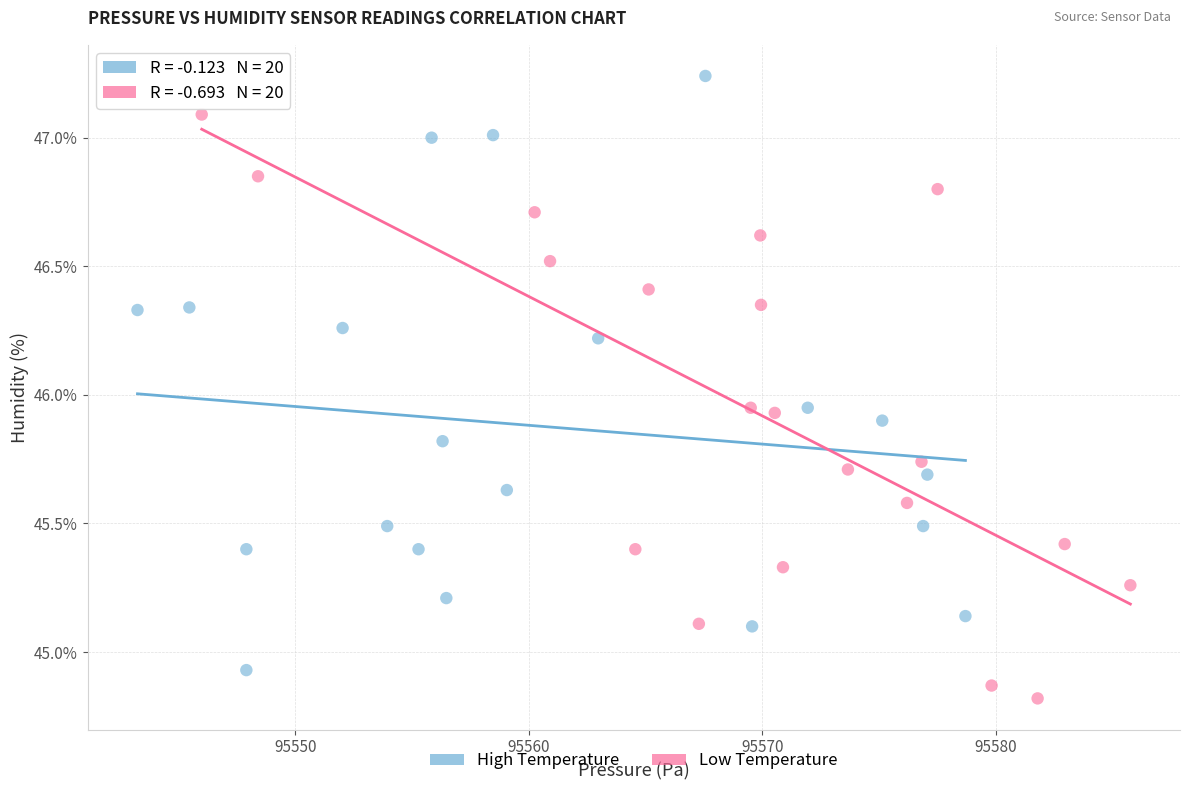

Which series reaches the minimum Y coordinate?

Low Temperature